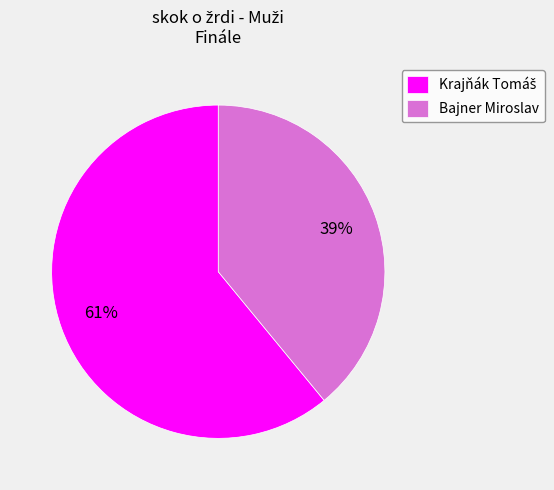

True or false: Bajner Miroslav accounts for 44% of the total.

False